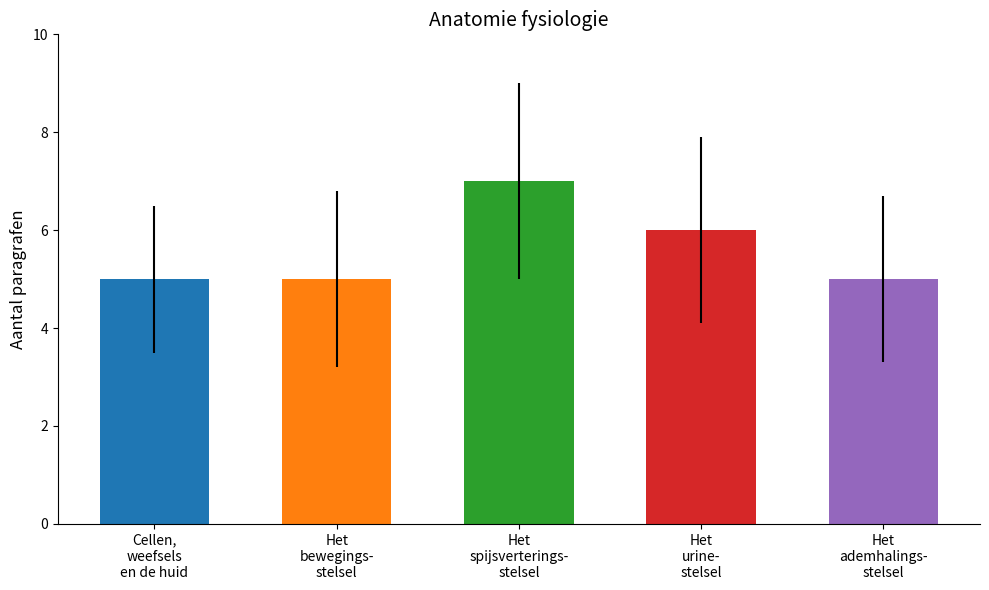

Count the number of categories in the chart.

5